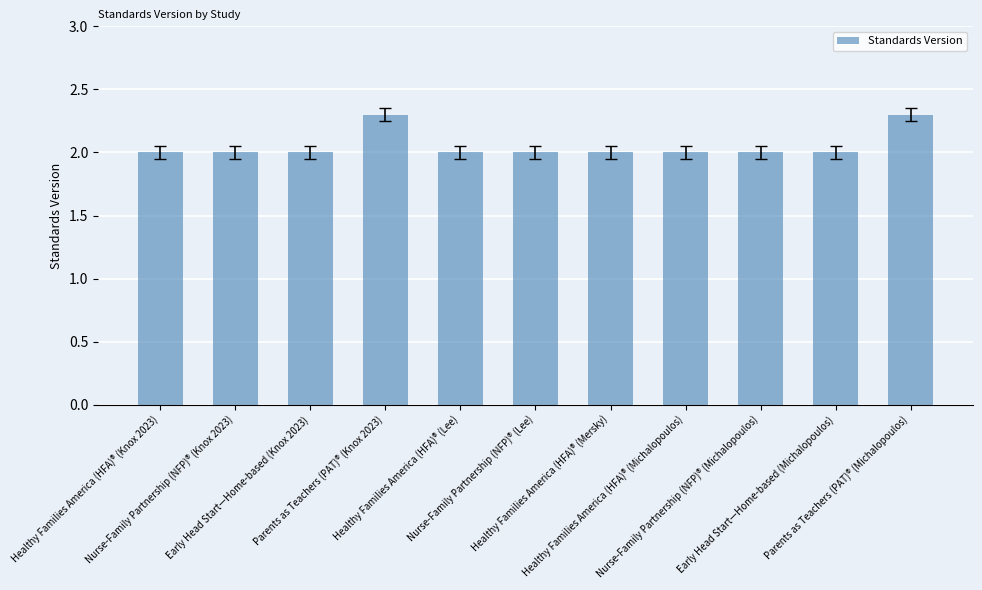

What is the value of the 2nd bar from the left?

2.0